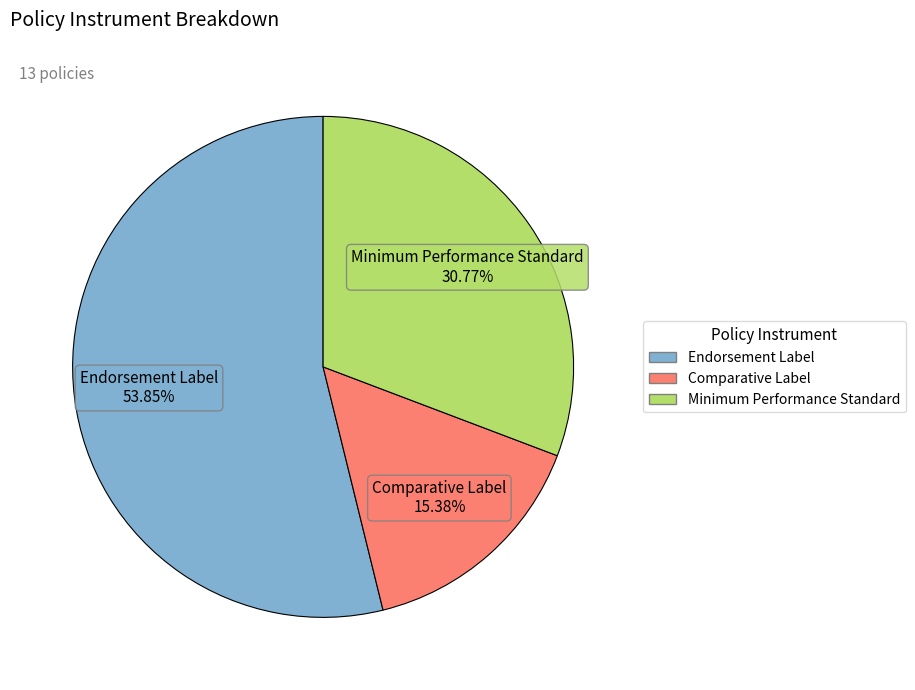

Is there a majority slice in this chart?

Yes